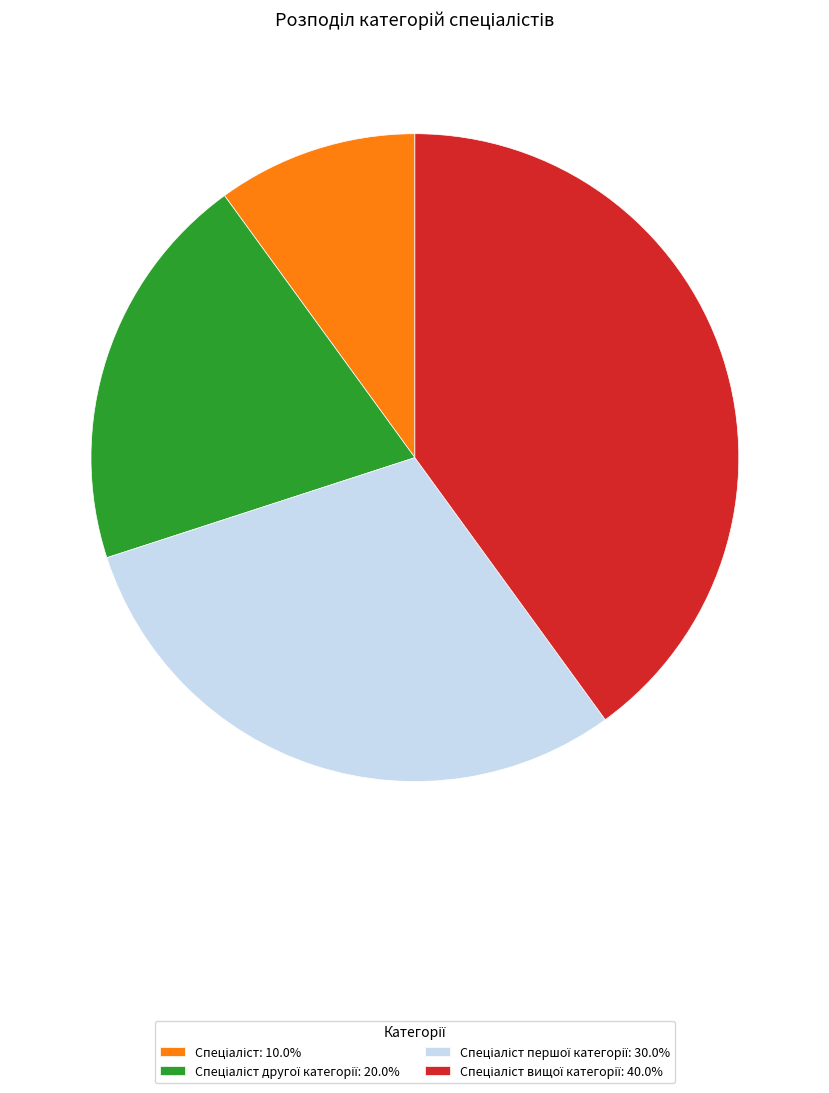

Is there a majority slice in this chart?

No